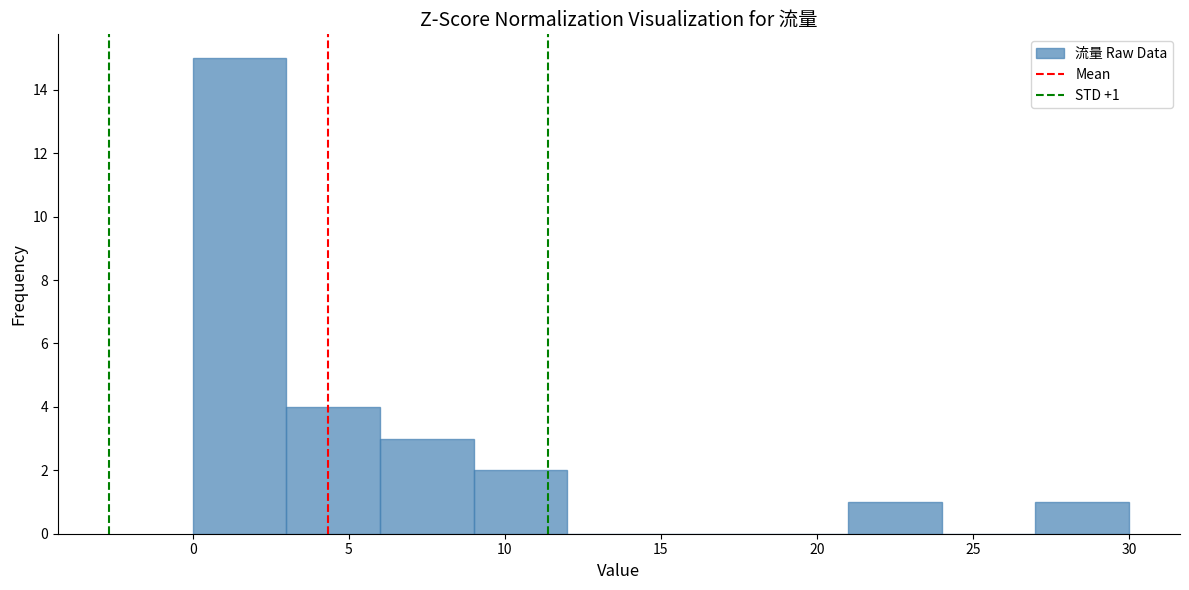

Over which range of the x-axis is the bar tallest?

0 to 3